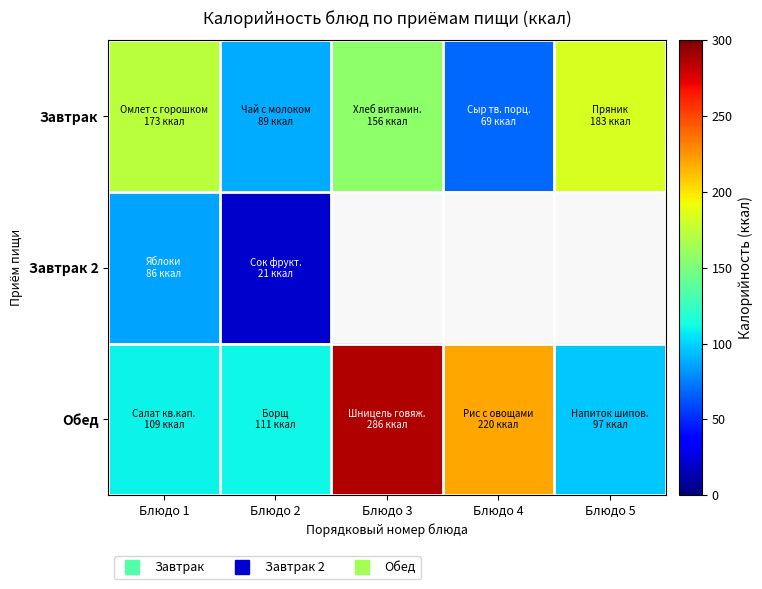

The value of Обед at Блюдо 1 is 109.0. True or false?

True